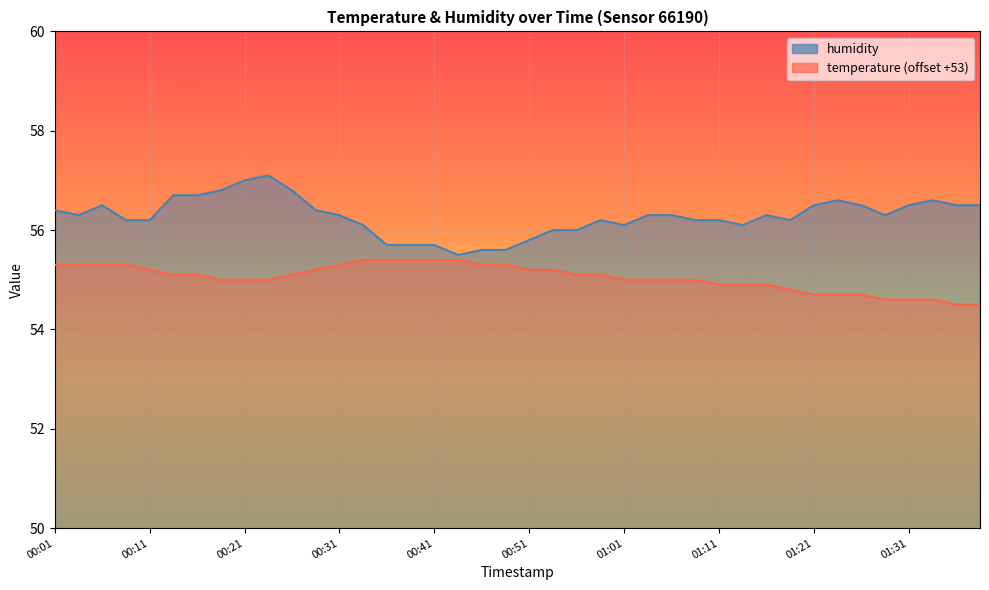

What is the label of the 19th point from the right?

00:53